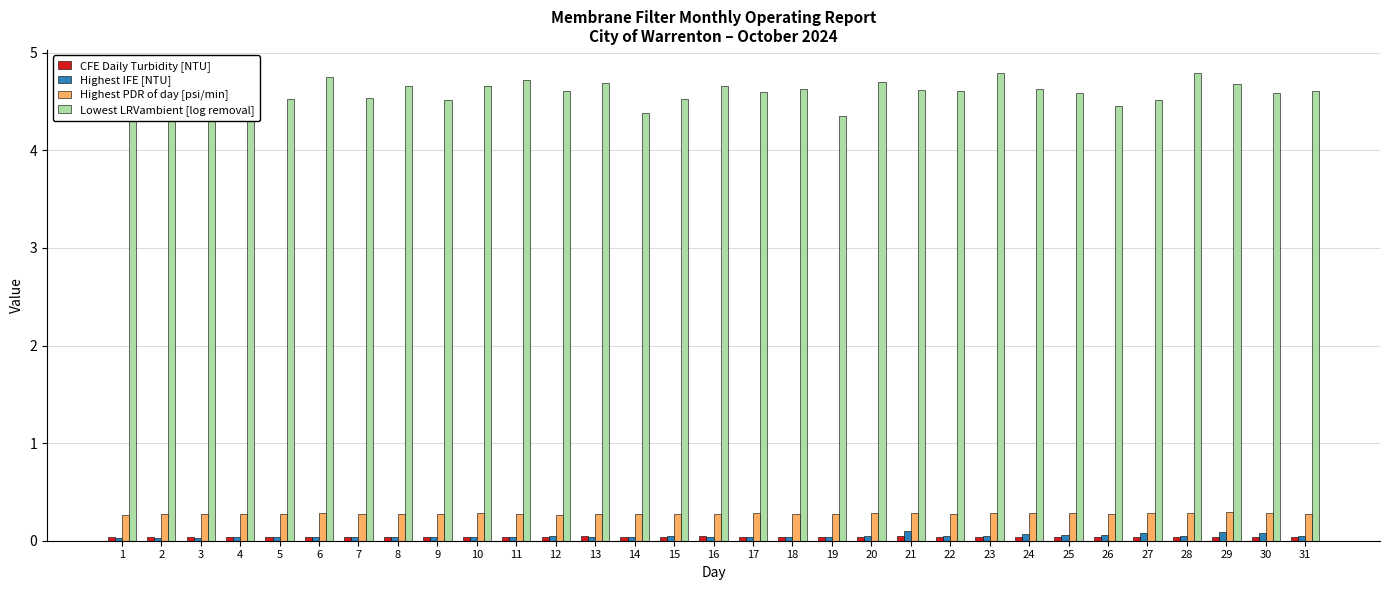

Which series has the largest range (max minus min)?

Lowest LRVambient [log removal]